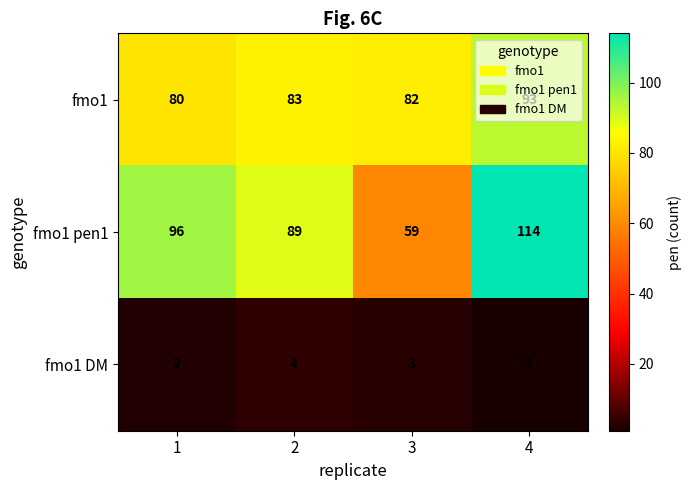

How many data points does each series have?

4